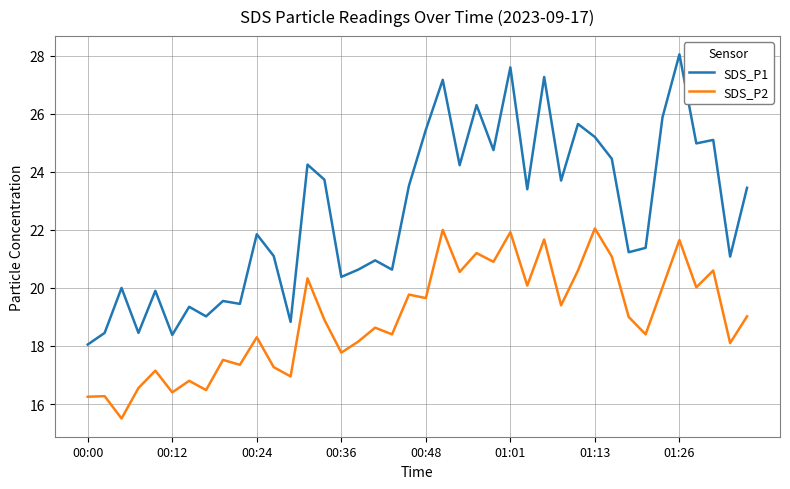

What is the difference between the maximum and minimum values in the SDS_P1 series?

10.0